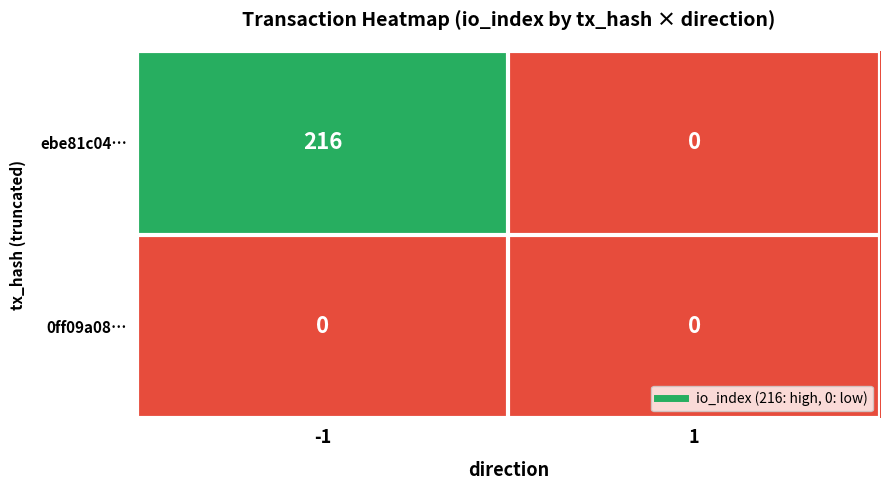

Which series has the largest range (max minus min)?

ebe81c04…